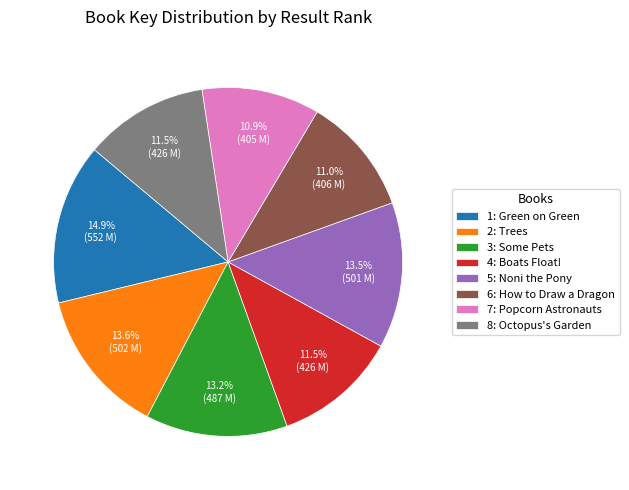

What percentage is the 2: Trees slice, to the nearest percent?

14%